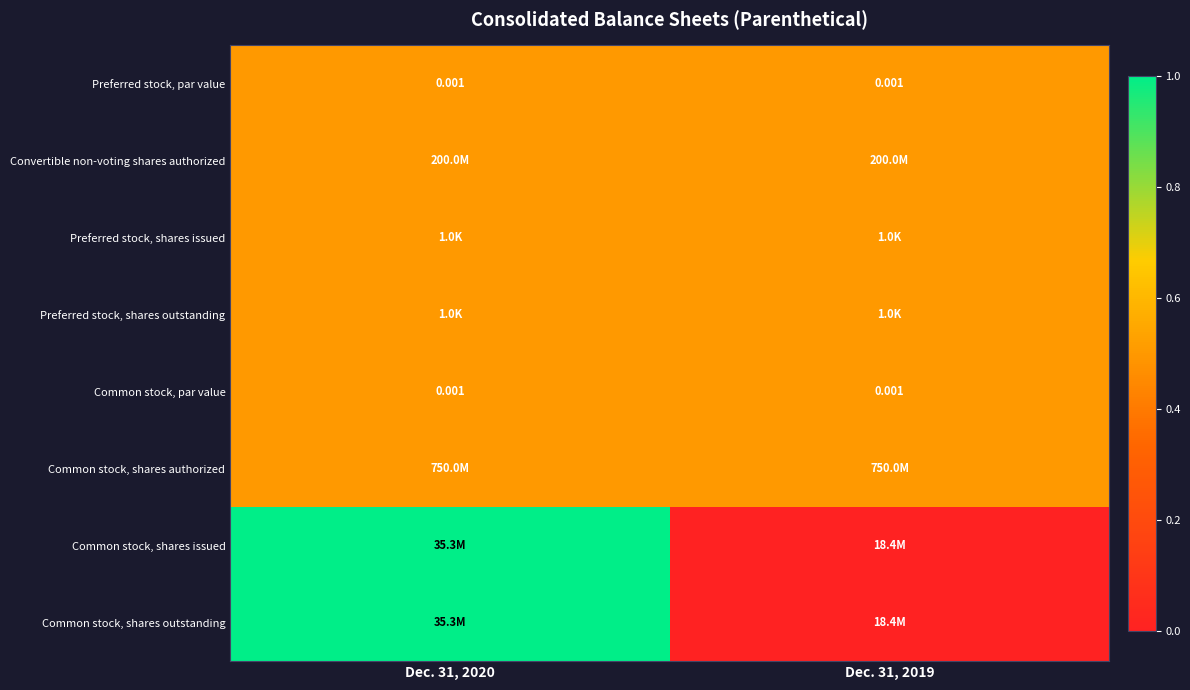

Rank the categories by Preferred stock, par value value from lowest to highest.

Dec. 31, 2020, Dec. 31, 2019